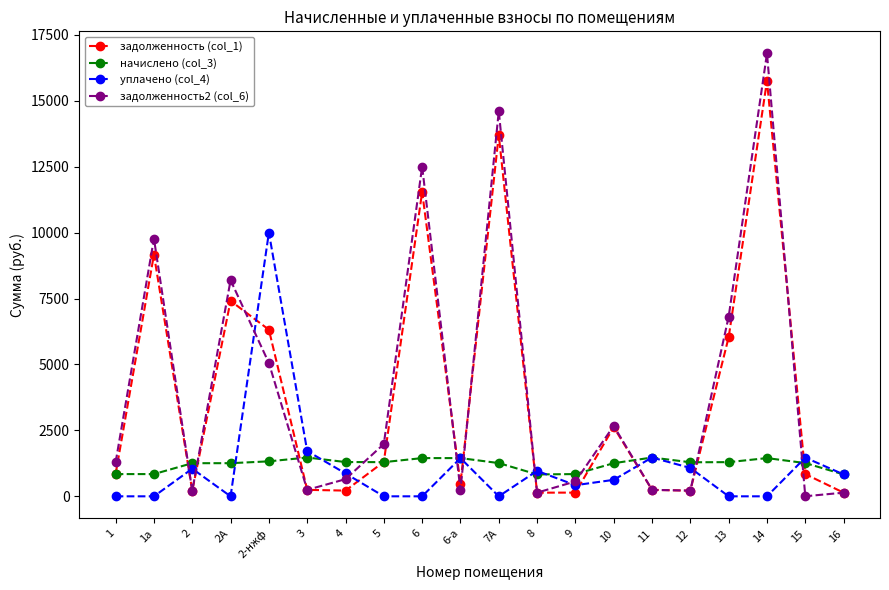

What is the value of the задолженность2 (col_6) point at the 9th from the left?

12500.6